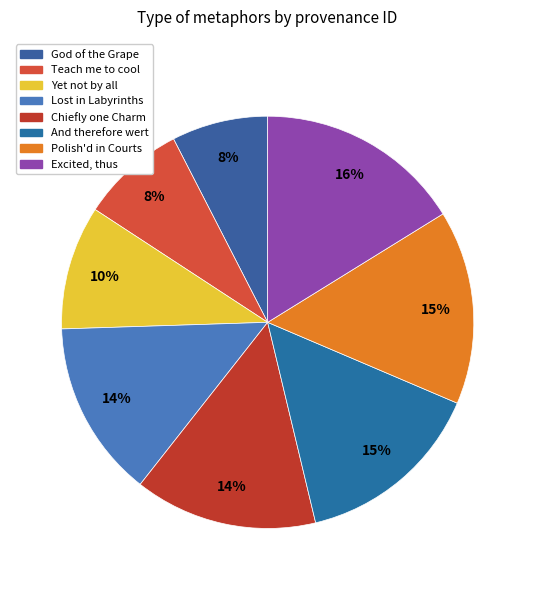

Approximately how many times larger is the value at Yet not by all compared to God of the Grape?

1.3